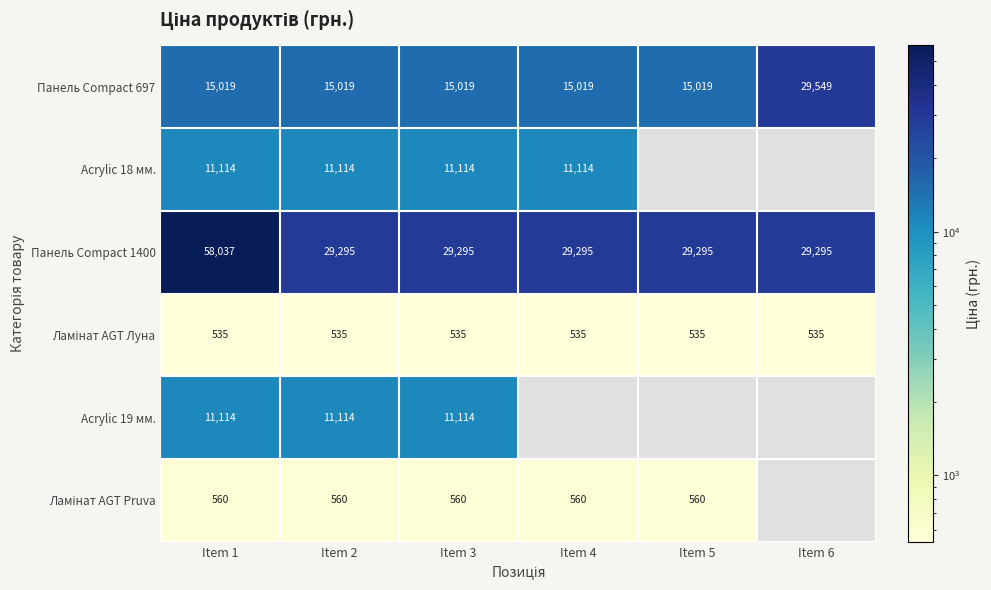

What is the difference between the Панель Сompact 697 values at Item 2 and Item 6?

14530.0